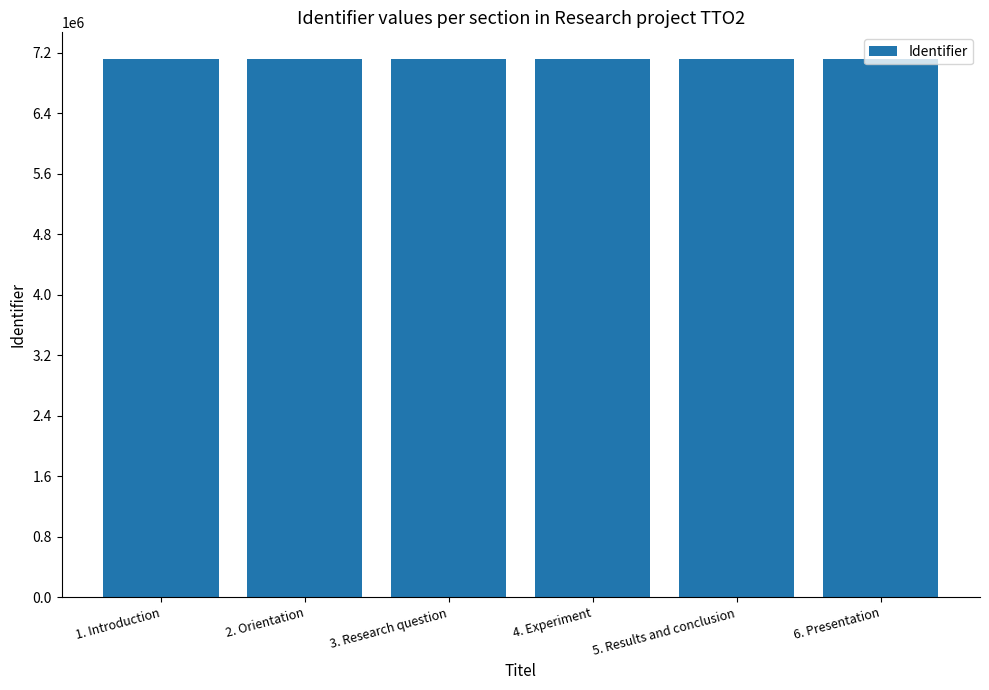

What is the value of the 1st bar from the left?

7116741